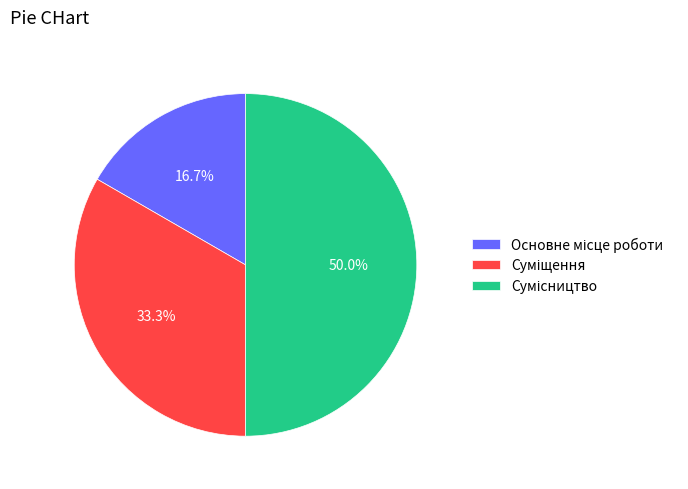

How many slices are in this pie chart?

3